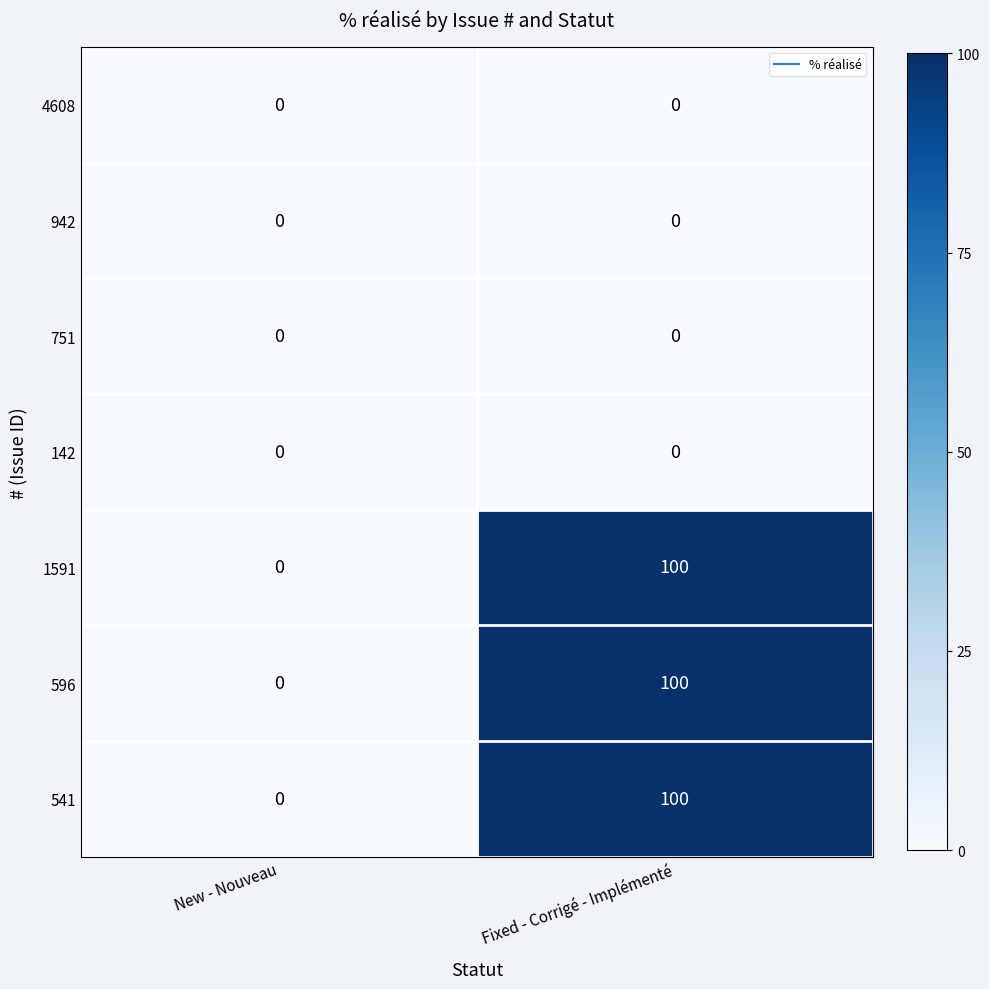

What is the spread (max minus min) of values at Fixed - Corrigé - Implémenté?

100